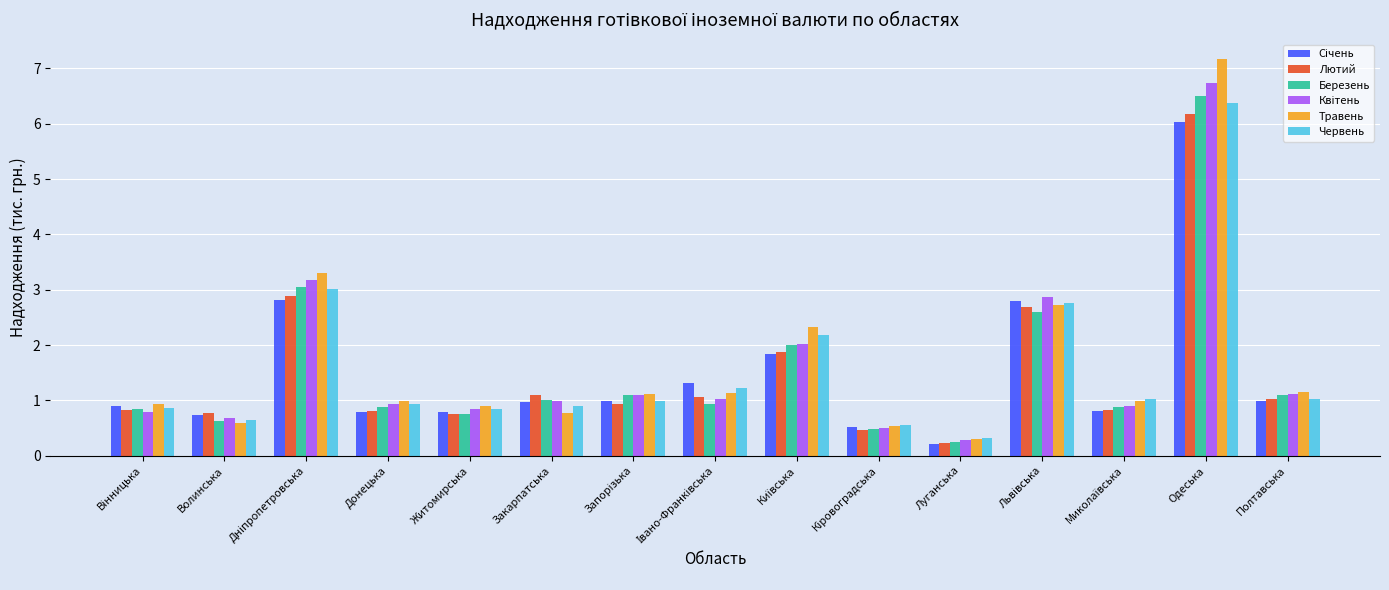

The value of Червень at Одеська is 6.4. True or false?

True